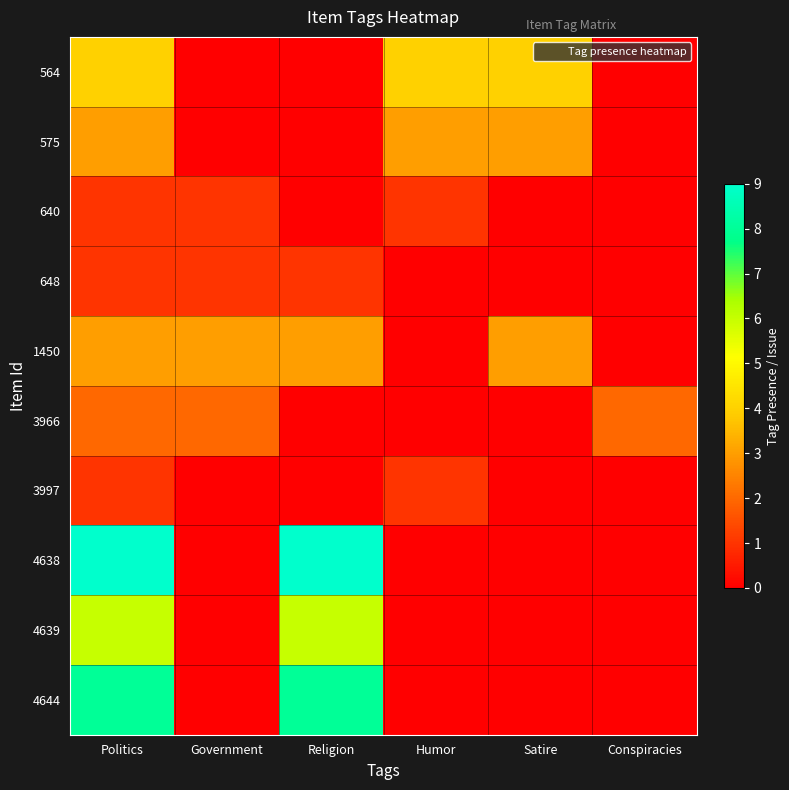

What is the spread (max minus min) of values at Humor?

4